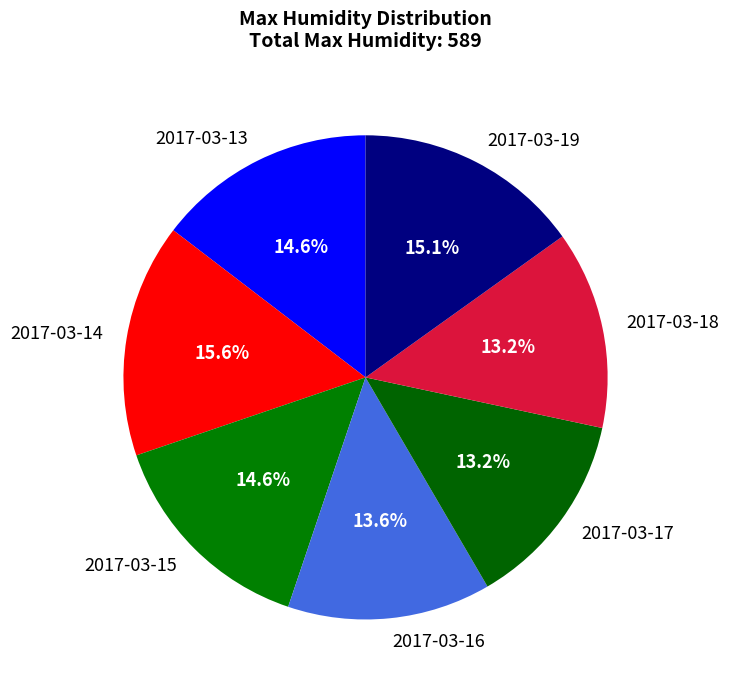

Does 2017-03-18 account for over 50% of the chart?

No